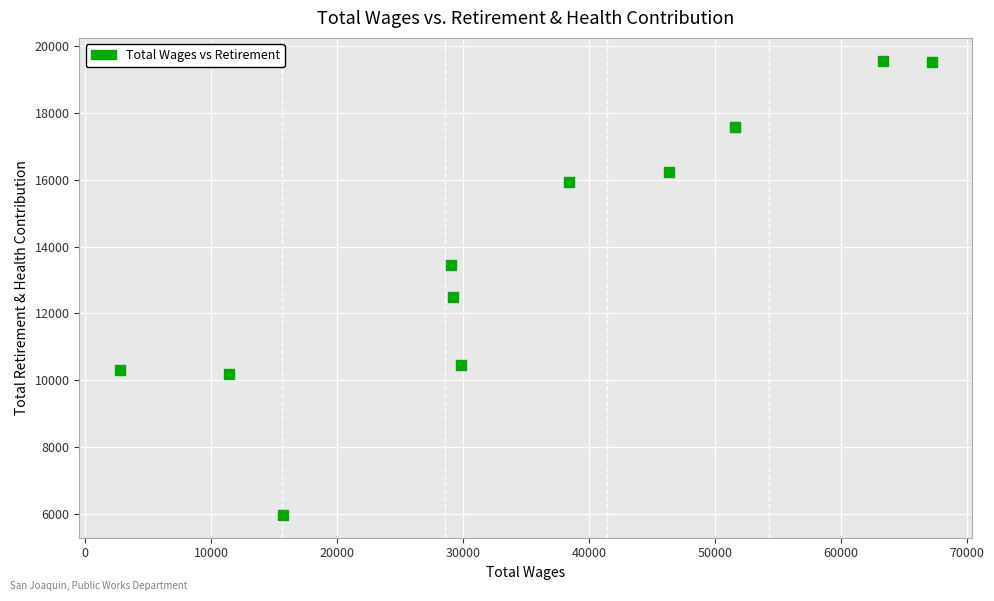

What is the average X value?

34985